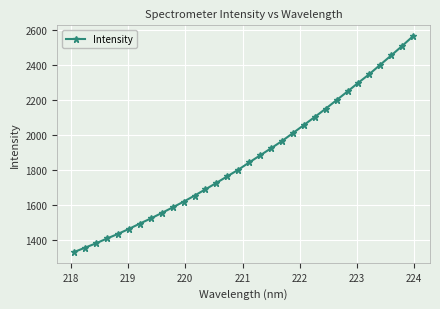

True or false: the data has more than 2 interior local peaks.

False